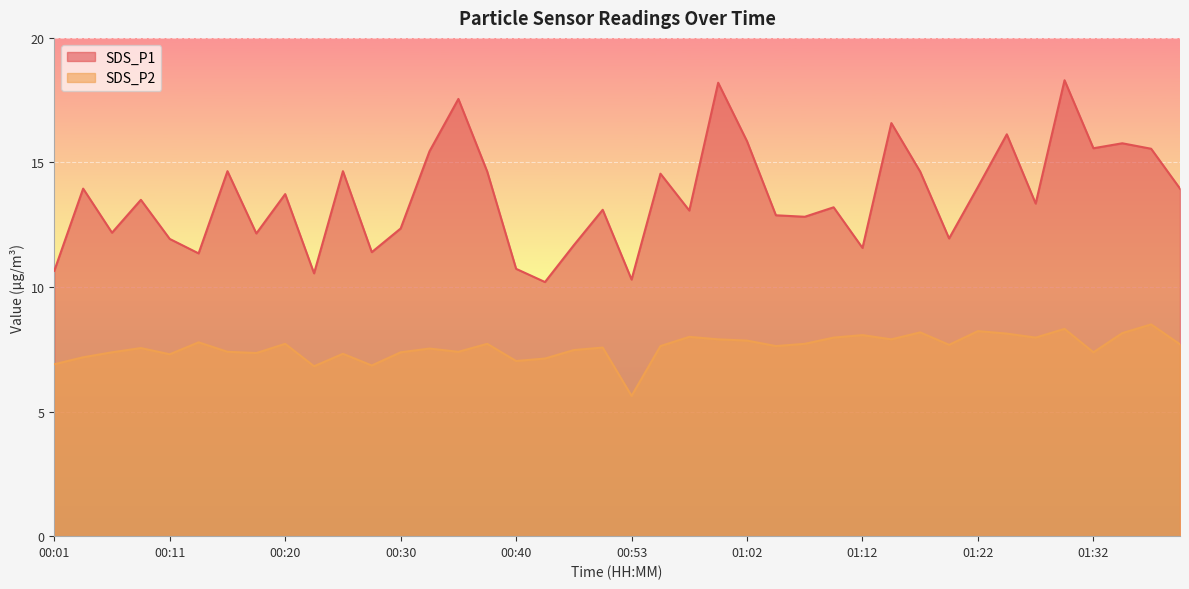

Between 00:35 and 01:10, which series saw the biggest shift?

SDS_P1